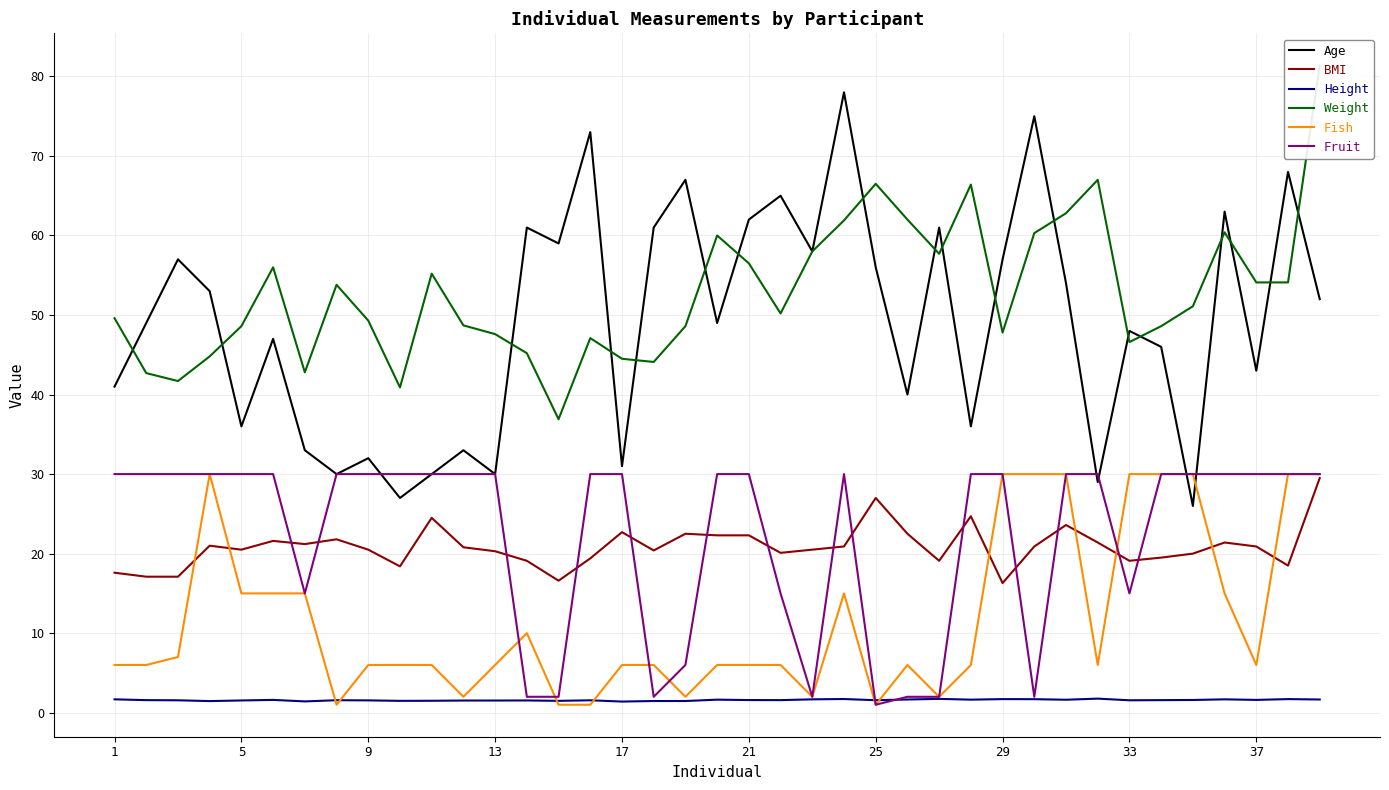

How many lines are shown in the chart?

6